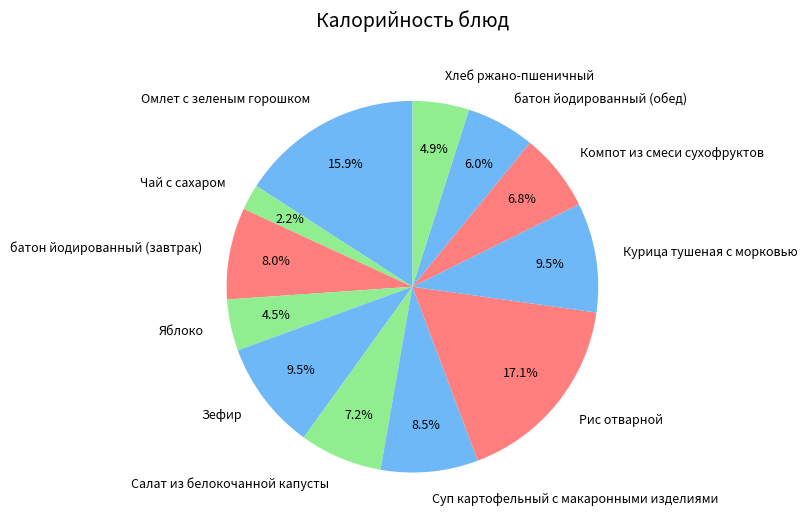

How much of the chart is everything except батон йодированный (завтрак)?

92.0%